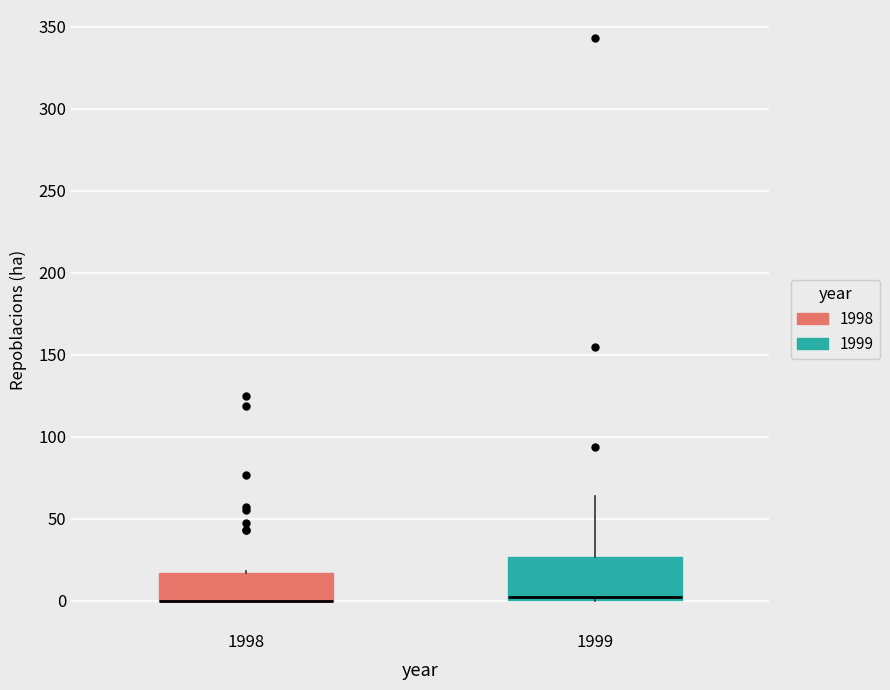

Reading left to right, transcribe this box plot: for each box, give where its median line is, the range the box spans, and where its two whiskers end, as read against the y-axis. The values are not printed on the chart, so give them approximately, as read against the axis.

1998: median 0 (drawn on the box's lower edge), box 0 to 15, whiskers 0 to 20
1999: median 5, box 0 to 25, whiskers 0 to 65